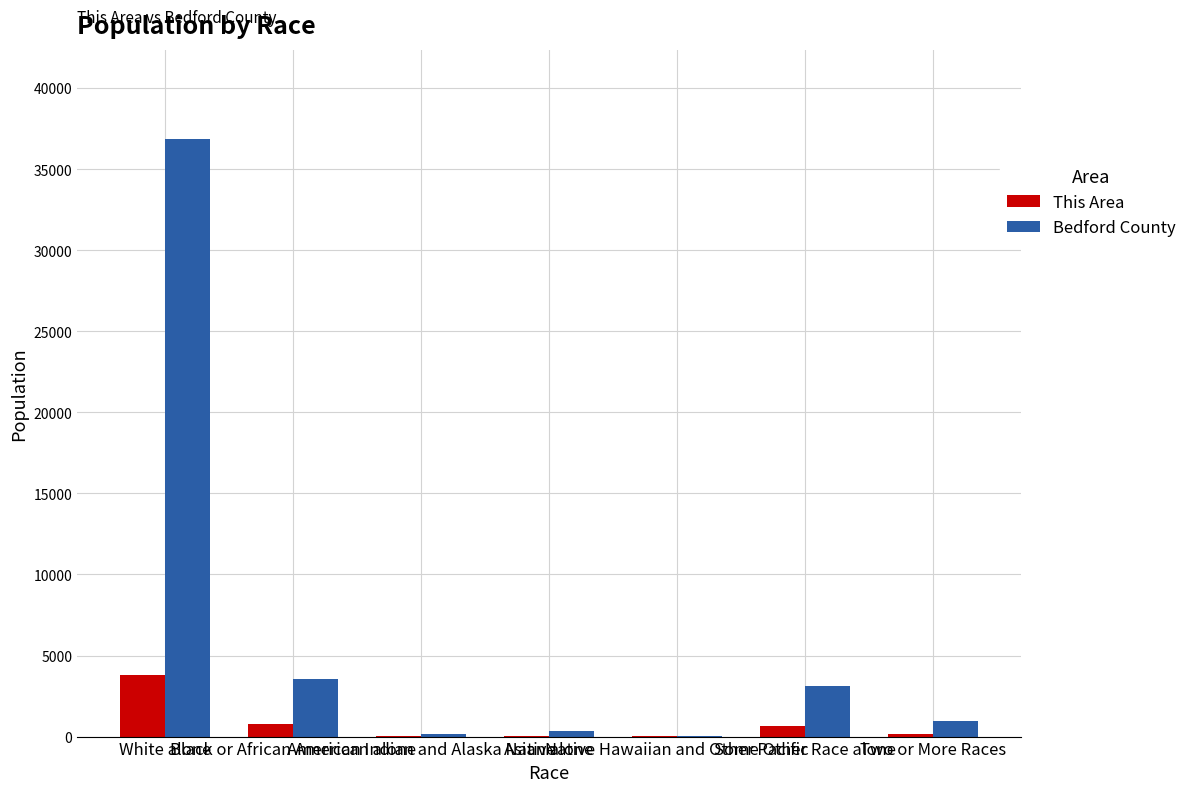

What is the highest value of the This Area series?

3800